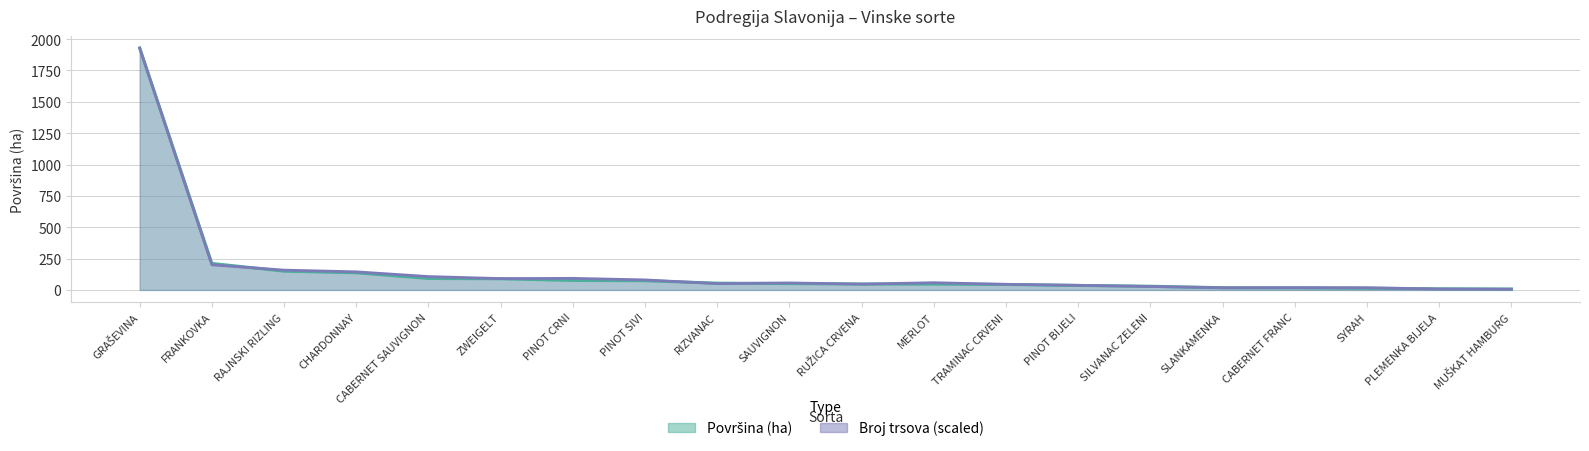

List the series in order of their peak value, highest first.

Površina (ha), Broj trsova